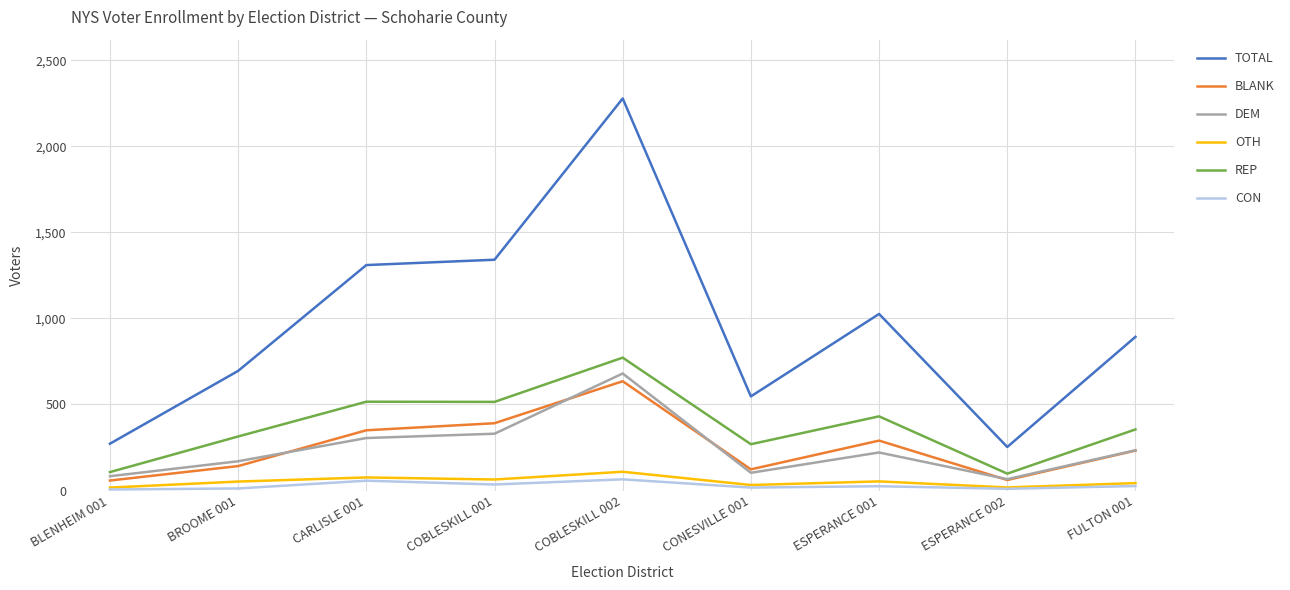

How many series are shown in this chart?

6